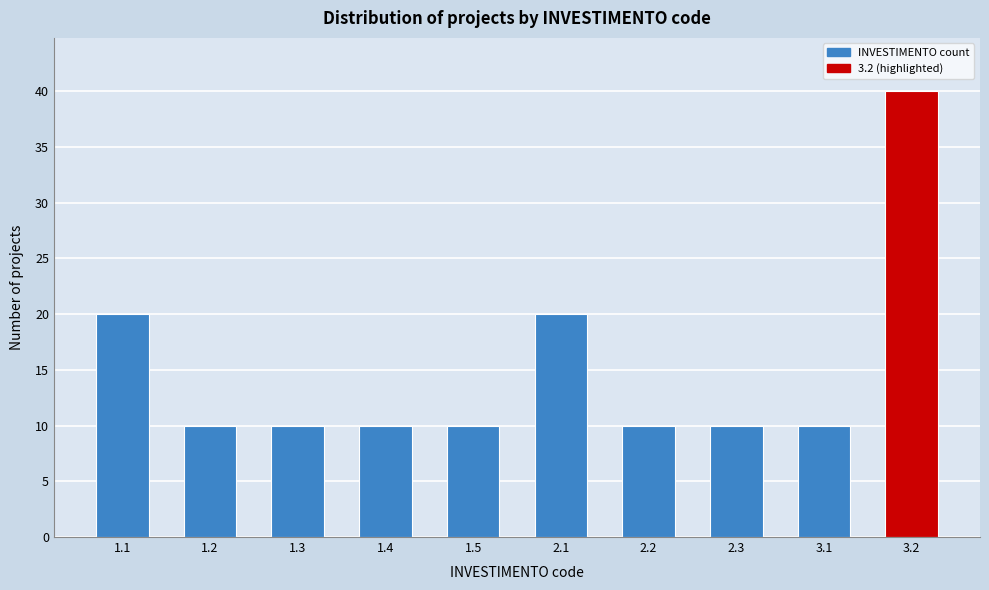

Reading left to right, what are all the values shown in this chart?

20	10	10	10	10	20	10	10	10	40